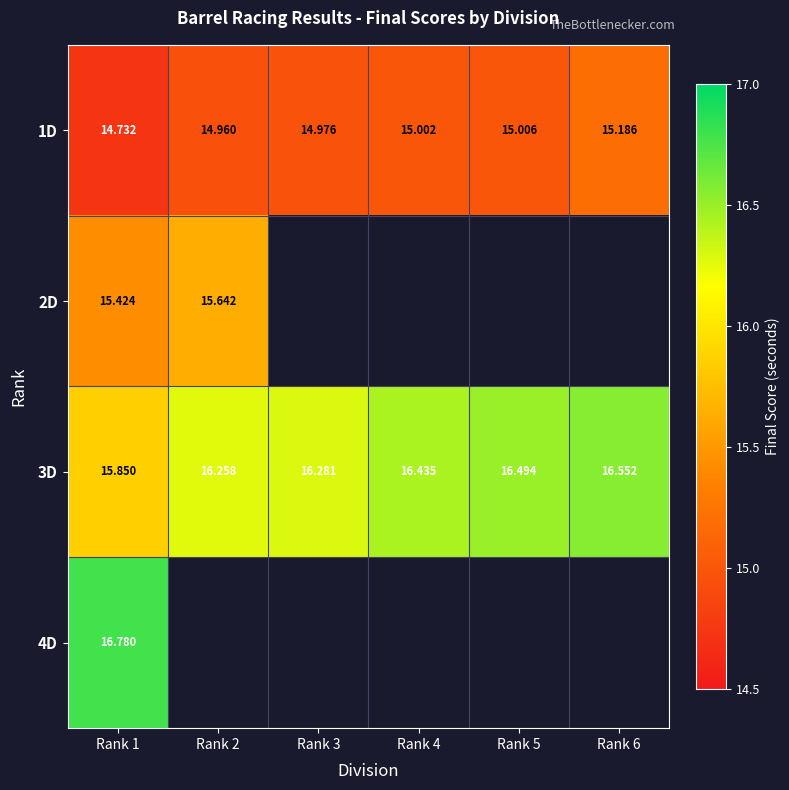

What is the greatest value displayed?

16.8